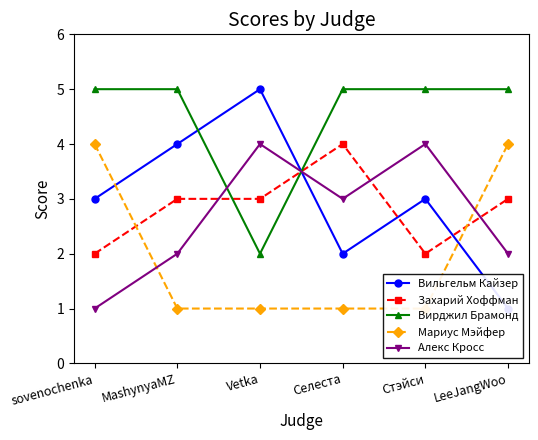

What are all the series names shown in the legend?

Вильгельм Кайзер, Захарий Хоффман, Вирджил Брамонд, Мариус Мэйфер, Алекс Кросс